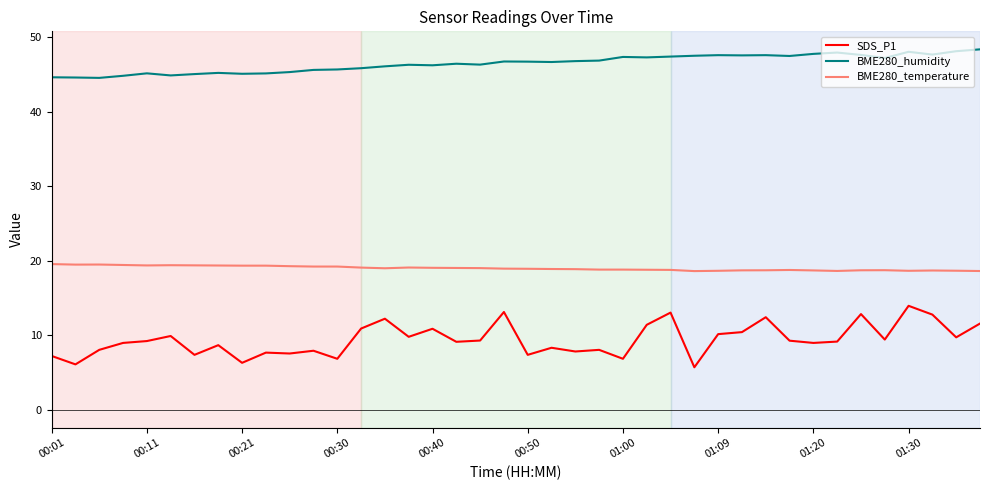

What is the maximum value shown in the chart?

48.4